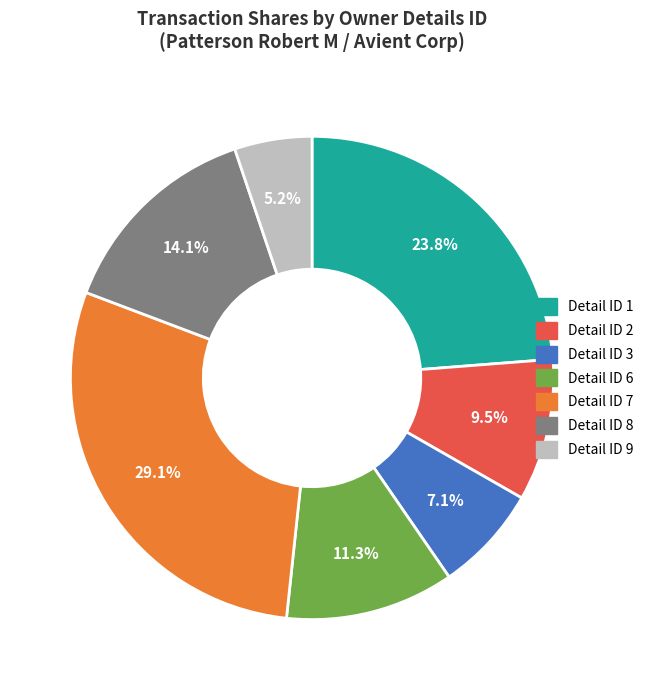

Is there any slice that represents more than half of the pie?

No